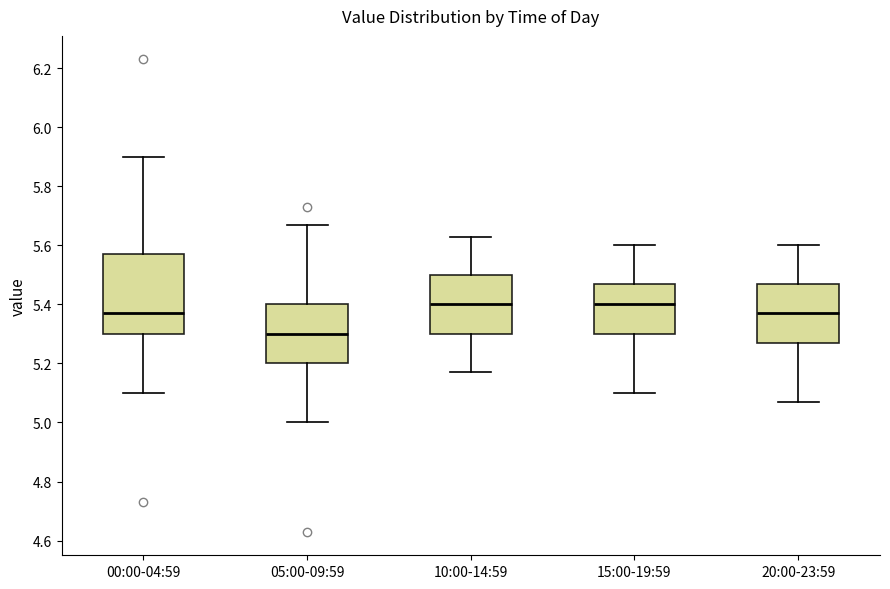

Where does the median line of the box for 05:00-09:59 sit on the y-axis? The values are not printed on the chart, so give them approximately, as read against the axis.

5.30